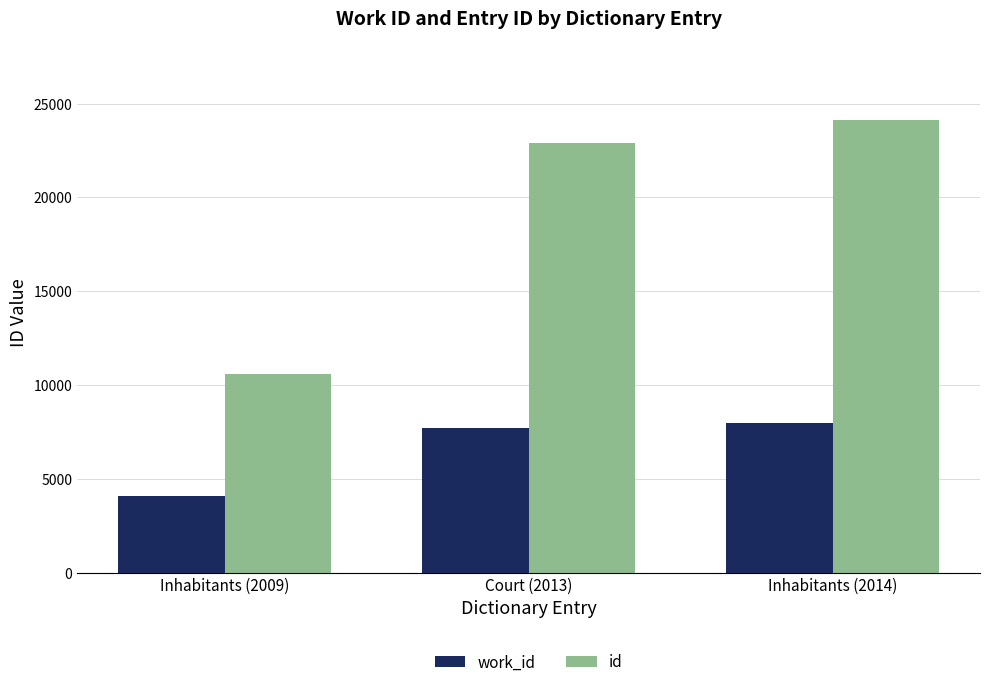

The work_id series shows 6465 at Inhabitants (2009). True or false?

False